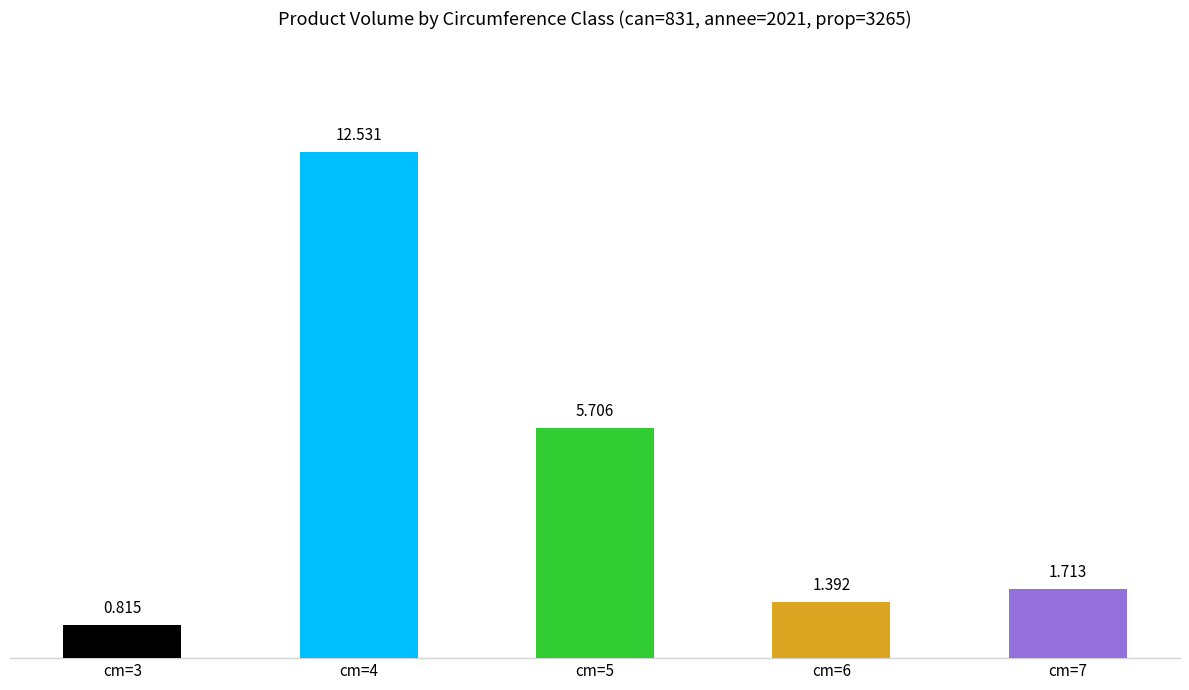

The value at cm=3 is 1.3. True or false?

False